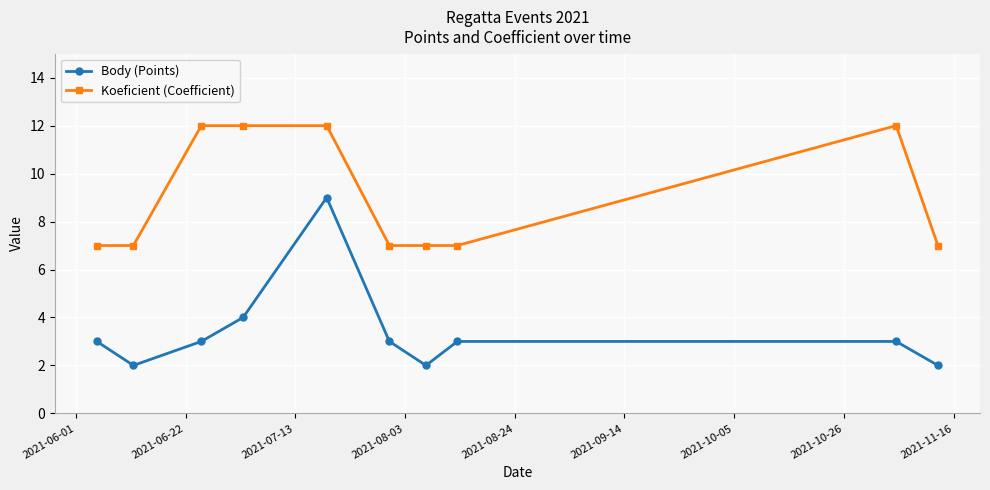

Which series has the largest range (max minus min)?

Body (Points)